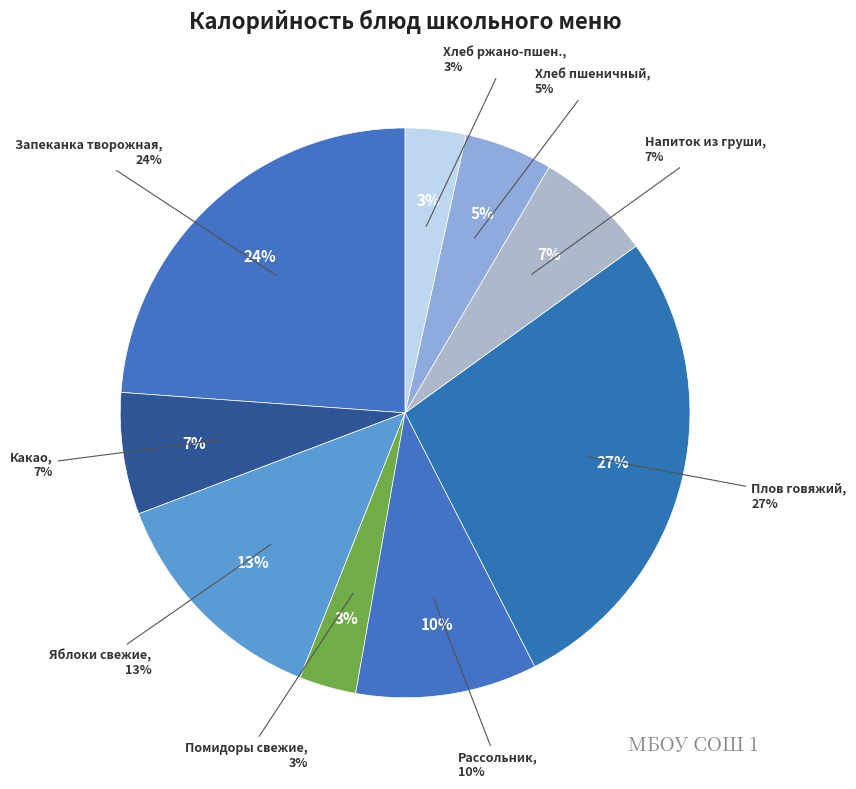

What is the total percentage of ЯБЛОКИ СВЕЖИЕ and ХЛЕБ ПШЕНИЧНЫЙ?

18.2%